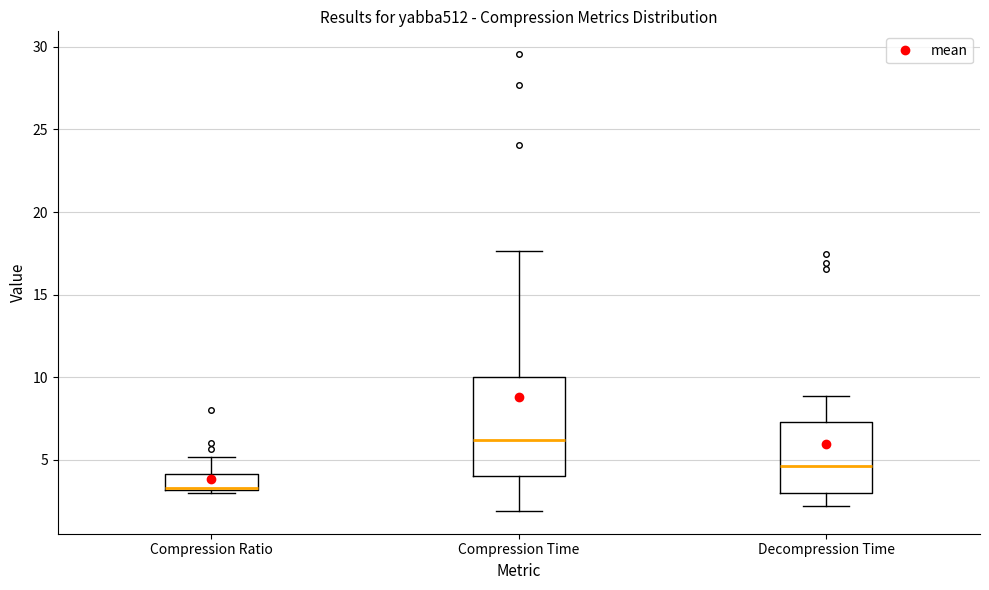

Where is the upper edge of the box for Decompression Time on the y-axis? The values are not printed on the chart, so give them approximately, as read against the axis.

7.5